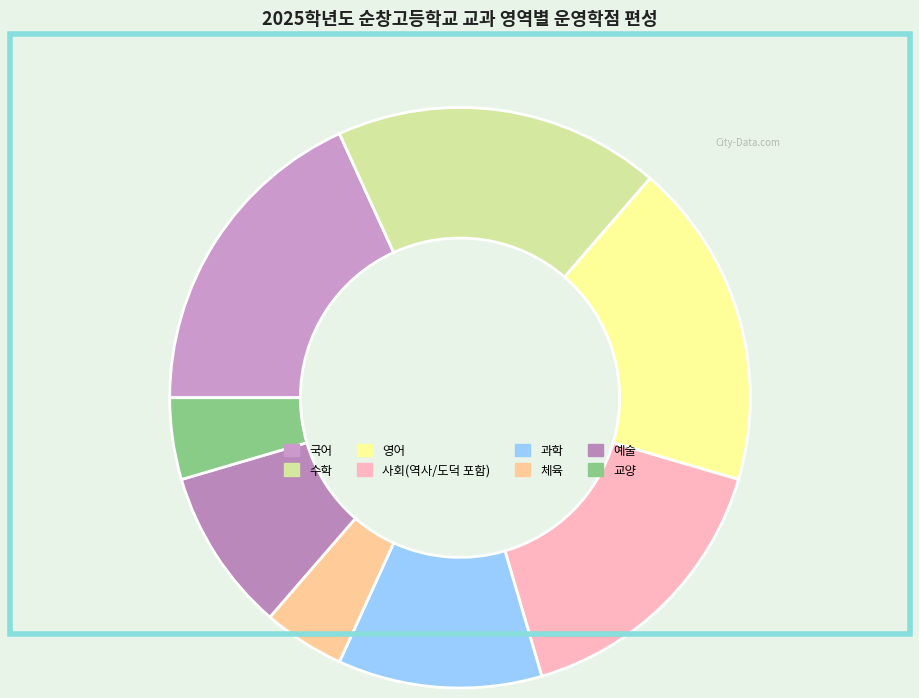

Is there any slice that represents more than half of the pie?

No